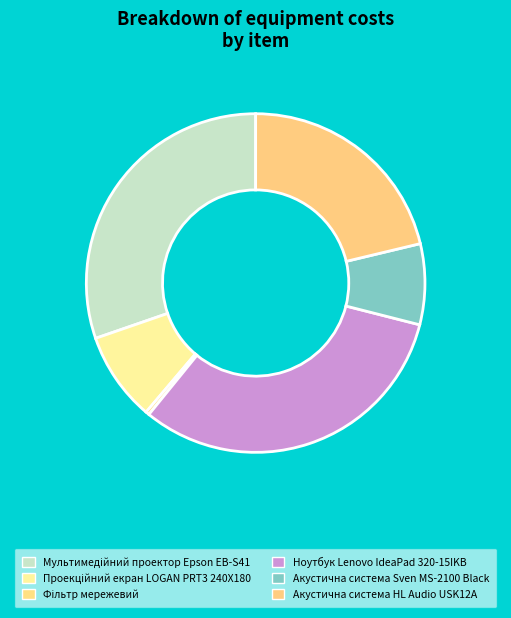

Is there a majority slice in this chart?

No